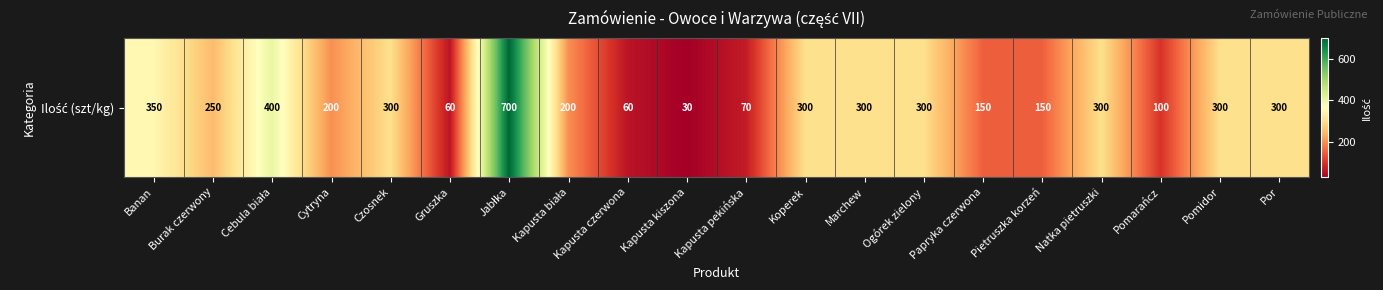

Reading right to left, what are all the values shown in this chart?

300	300	100	300	150	150	300	300	300	70	30	60	200	700	60	300	200	400	250	350